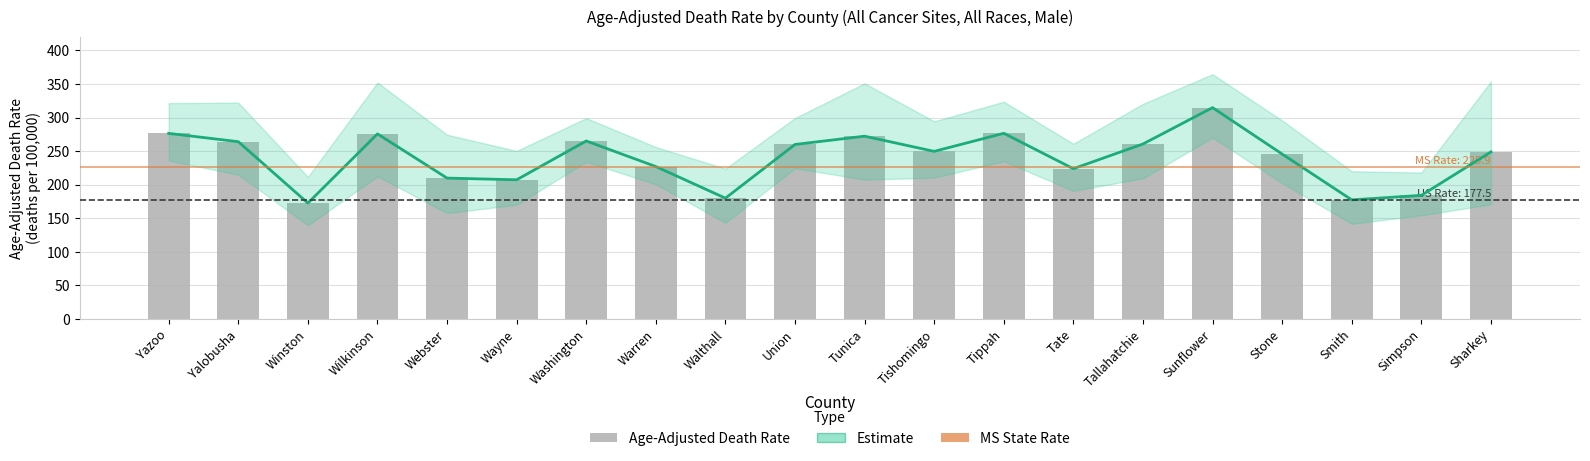

Reading left to right, extract all data points from this chart.

Estimate: 276.4	264.0	172.6	275.6	209.8	207.3	265.1	227.0	179.9	259.9	272.2	249.6	276.5	223.8	260.6	314.7	245.6	177.4	184.1	248.8
Age-Adjusted Death Rate: 276.4	264.0	172.6	275.6	209.8	207.3	265.1	227.0	179.9	259.9	272.2	249.6	276.5	223.8	260.6	314.7	245.6	177.4	184.1	248.8